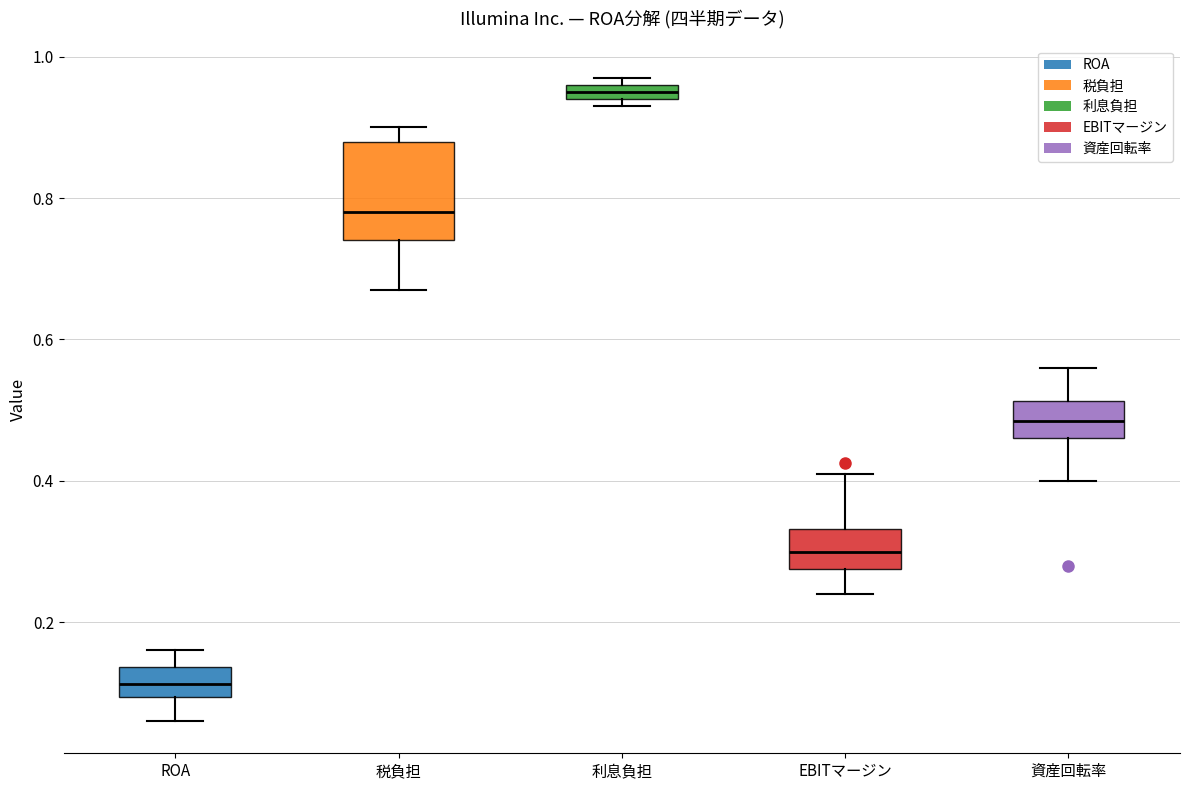

Comparing the boxes themselves (not the whiskers), which one is the tallest?

税負担